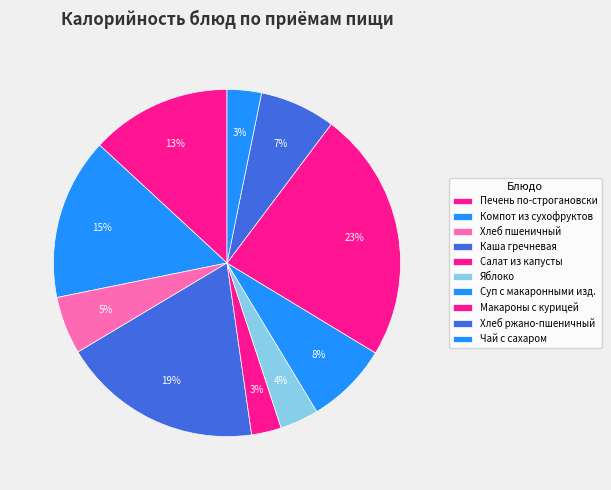

To the nearest percent, what is the average slice percentage?

10%